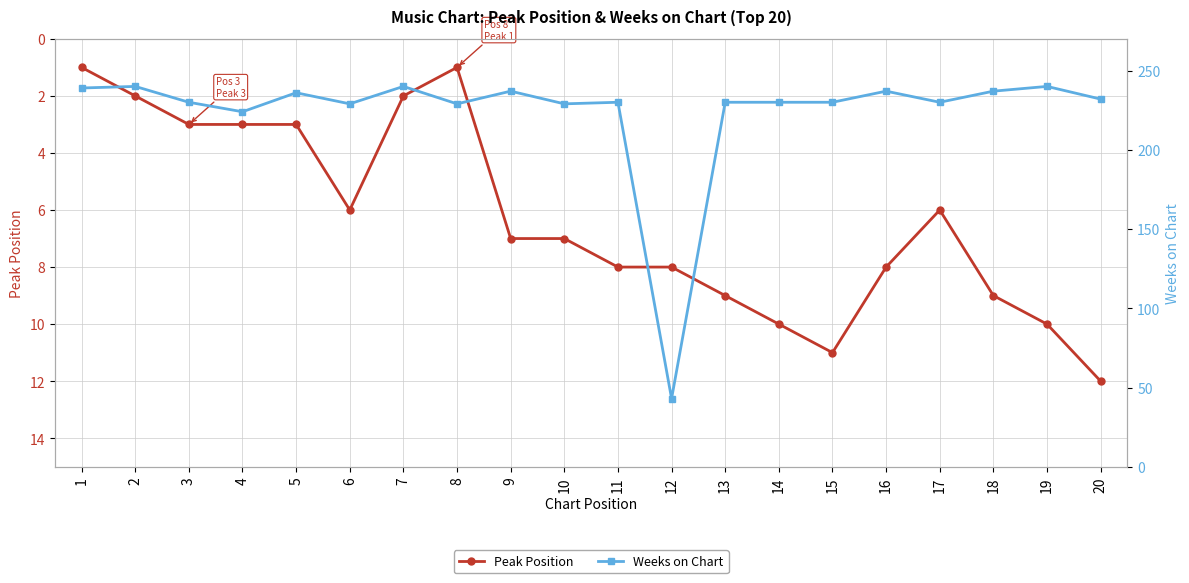

Where is Peak Position nearest to the value 6?

6